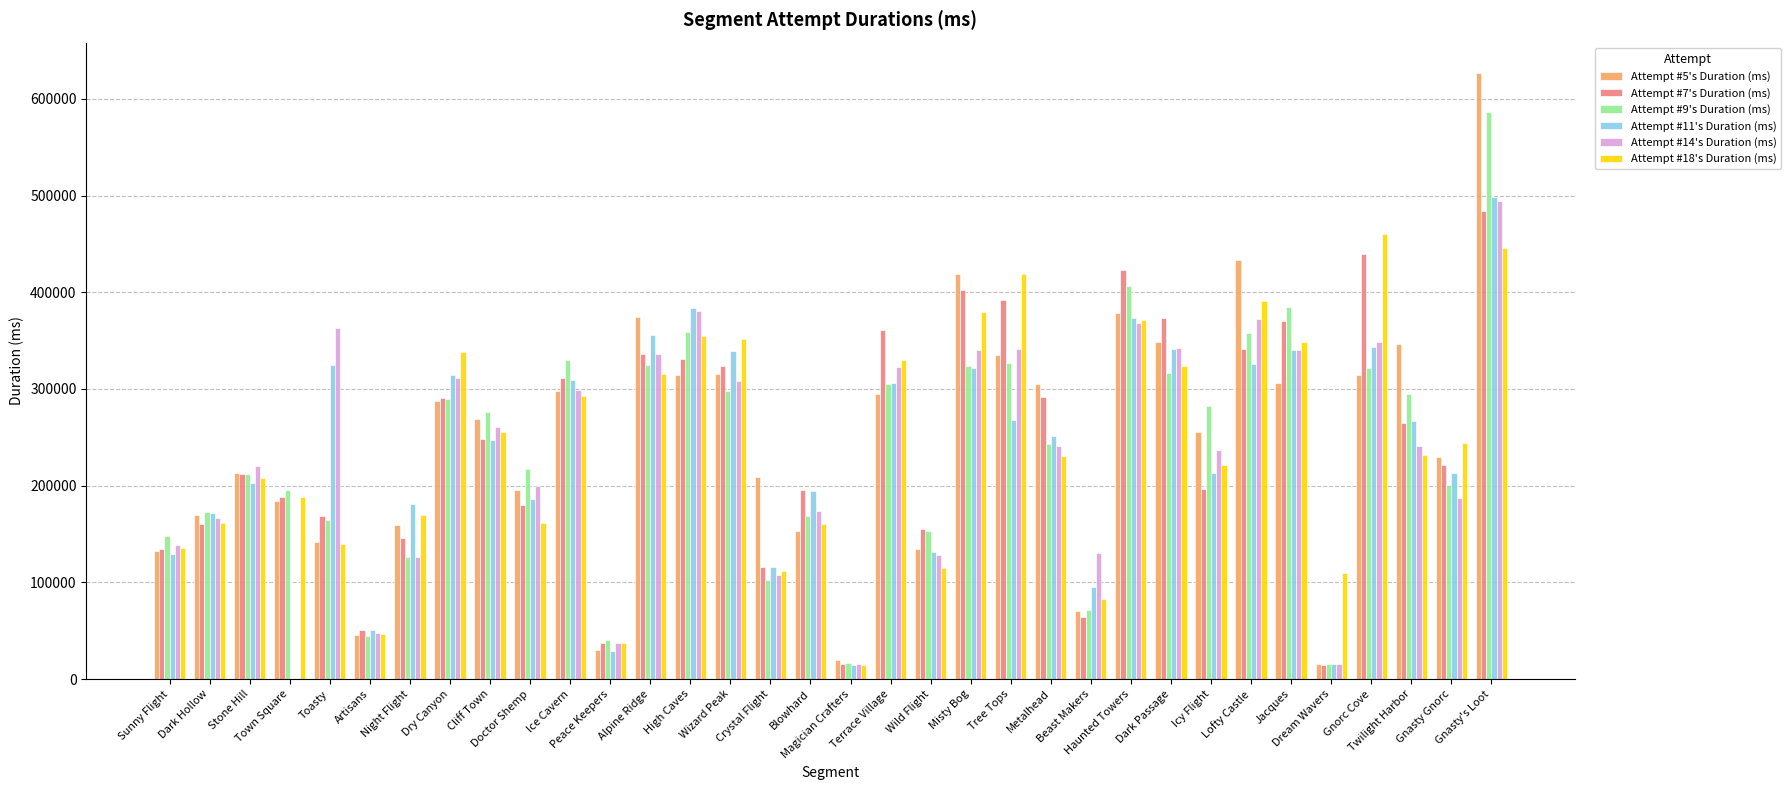

Which series has the largest range (max minus min)?

Attempt #5's Duration (ms)